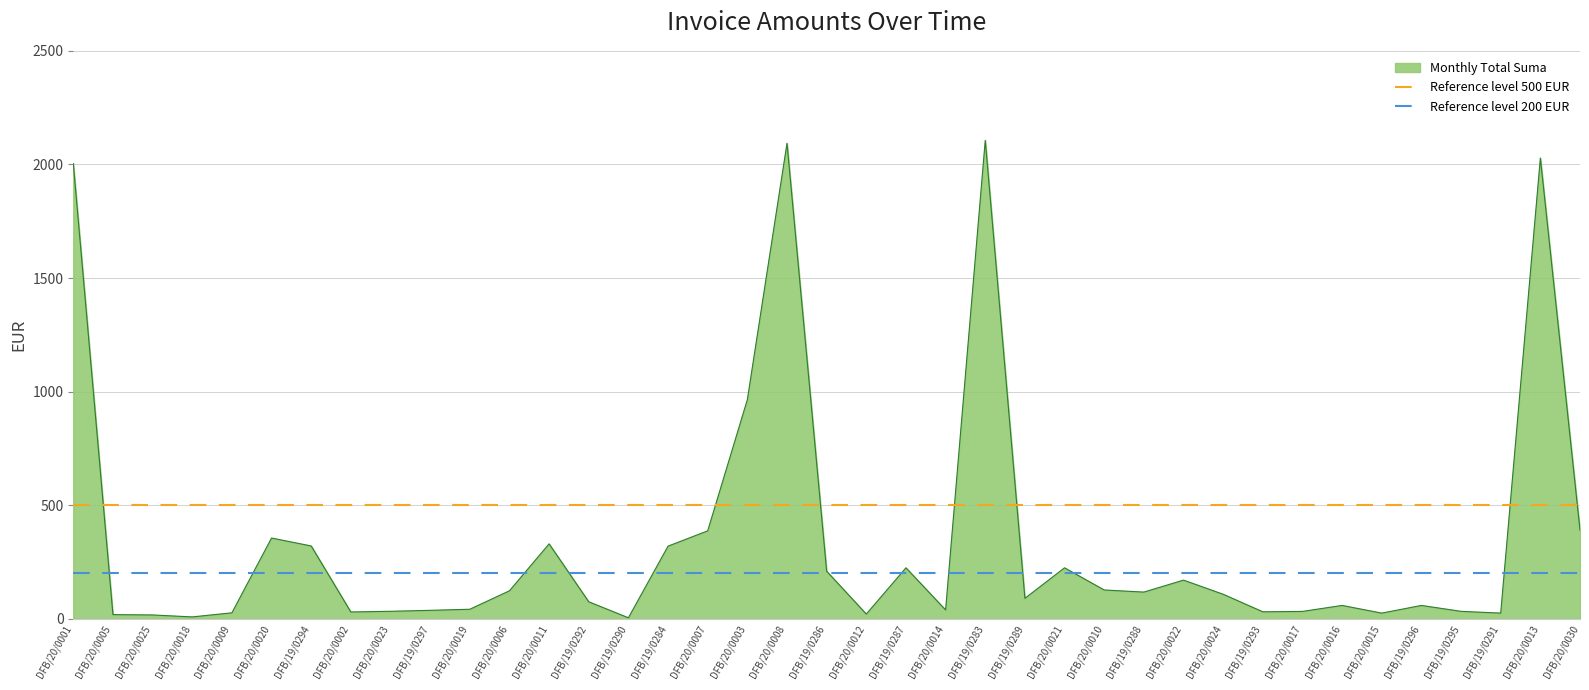

The Monthly Total Suma series shows 90.0 at DFB/19/0289. True or false?

True